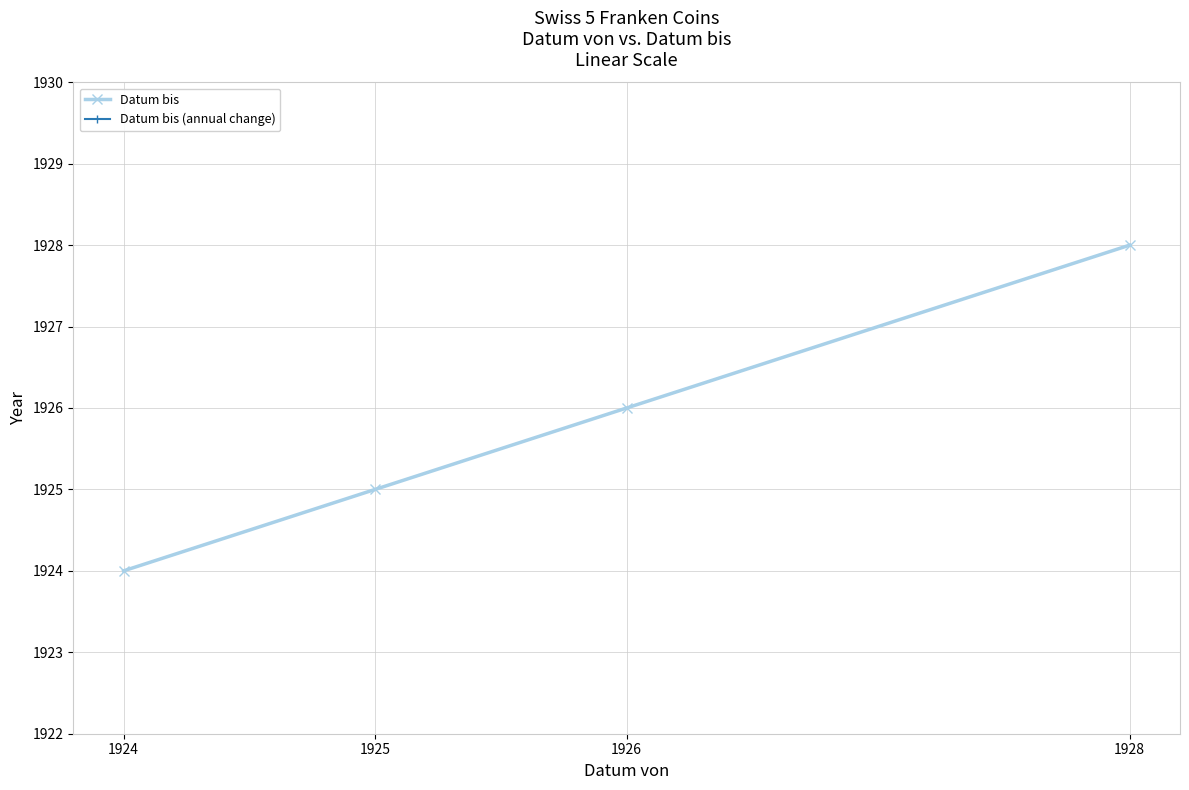

At which label does Datum bis (annual change) reach its minimum?

1924